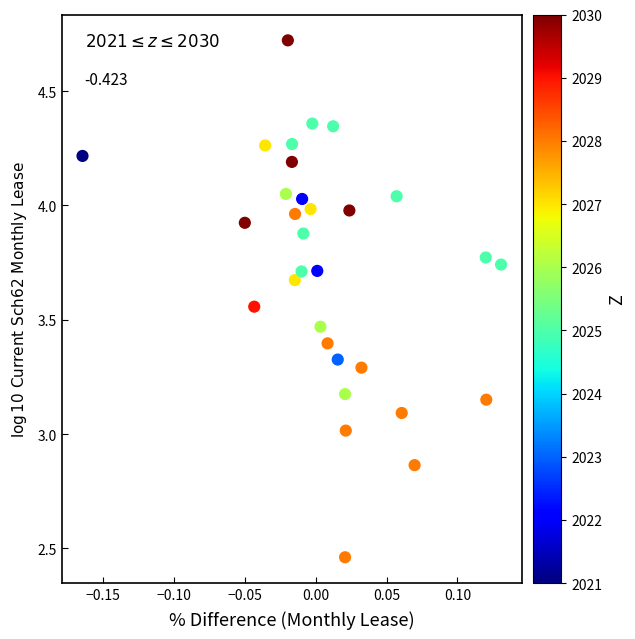

What is the range of X values (max minus min)?

0.3